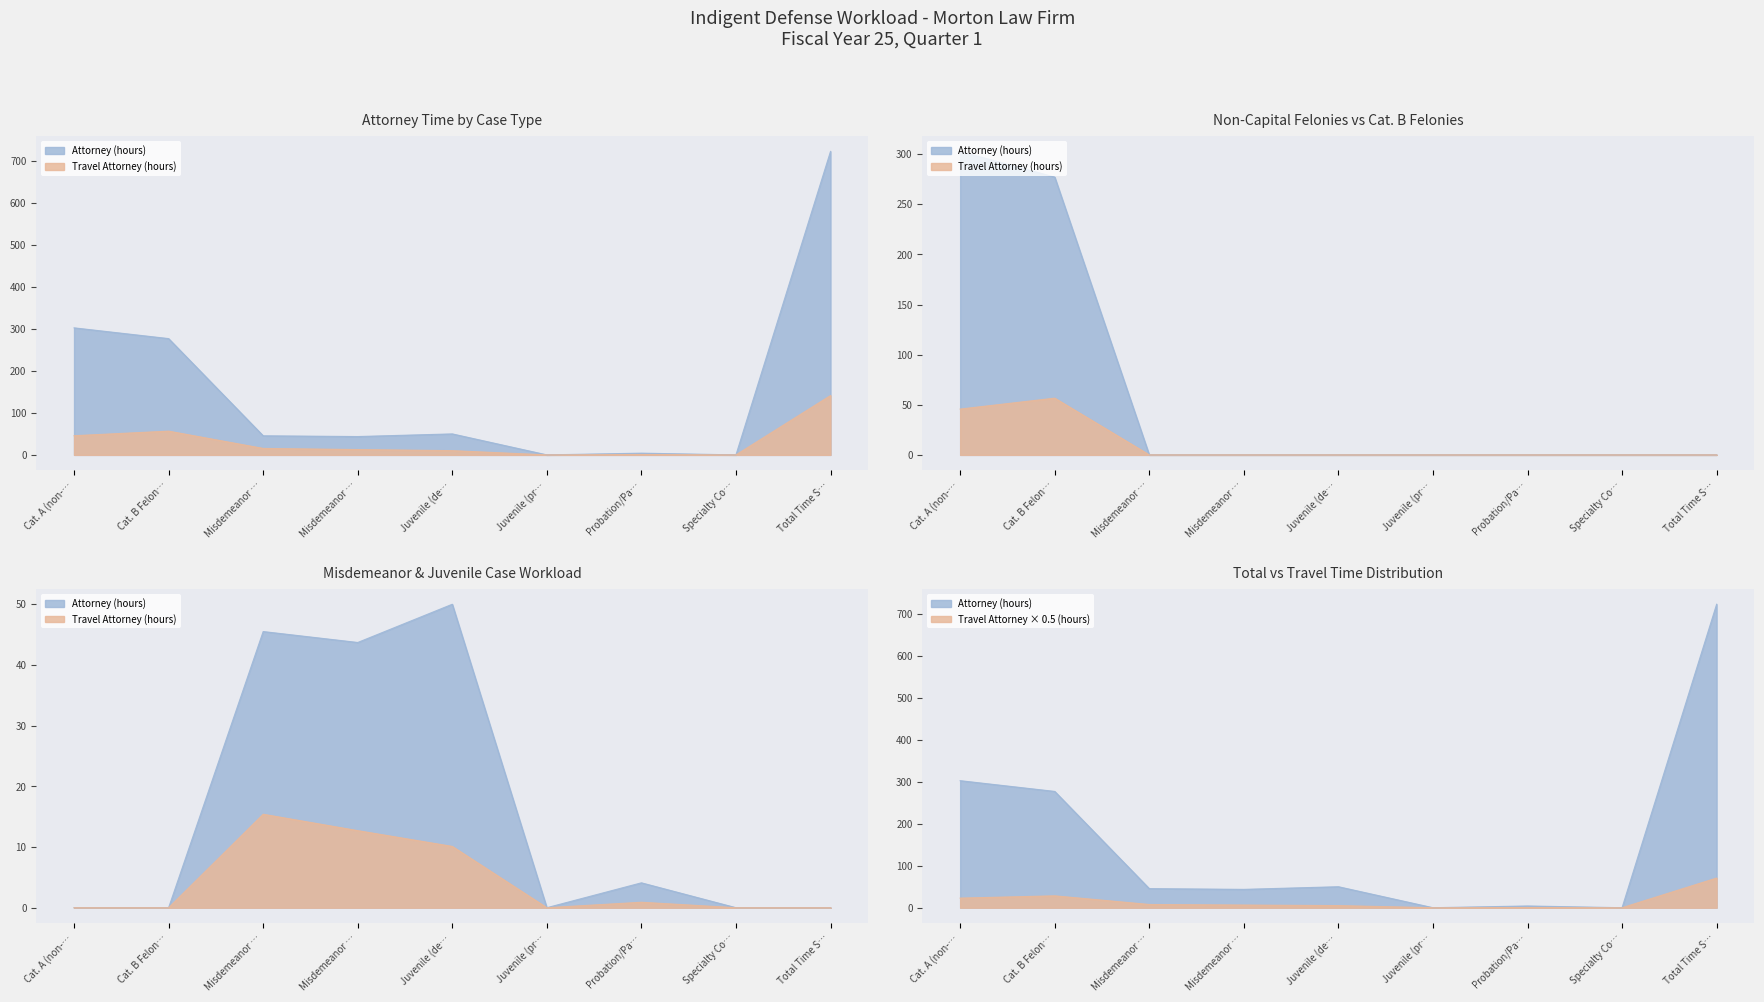

Which category has the lowest value in the Travel (Attorney) series?

Juvenile (pr…